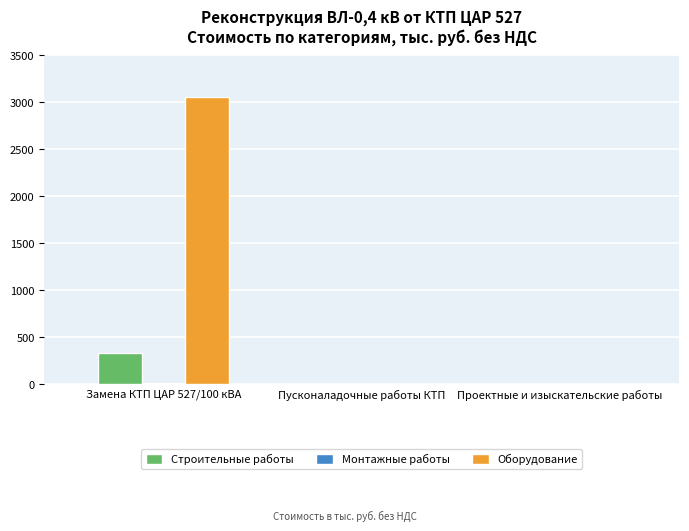

The Строительные работы series shows 152.4 at Проектные и изыскательские работы. True or false?

False